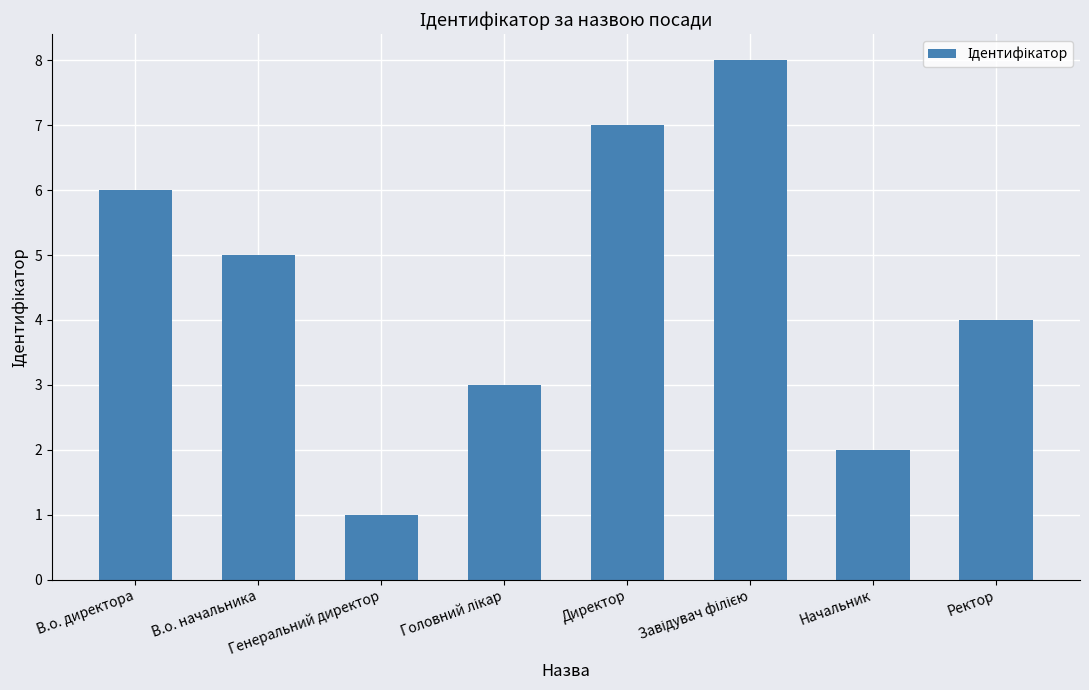

What is the label of the 1st bar from the right?

Ректор